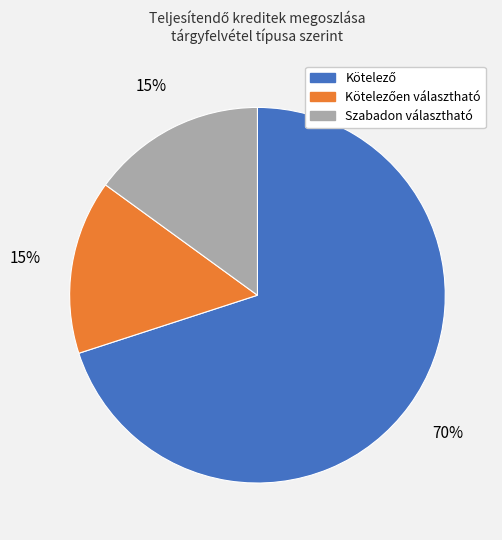

To the nearest percent, what is the difference between the largest and smallest slice percentages?

55%